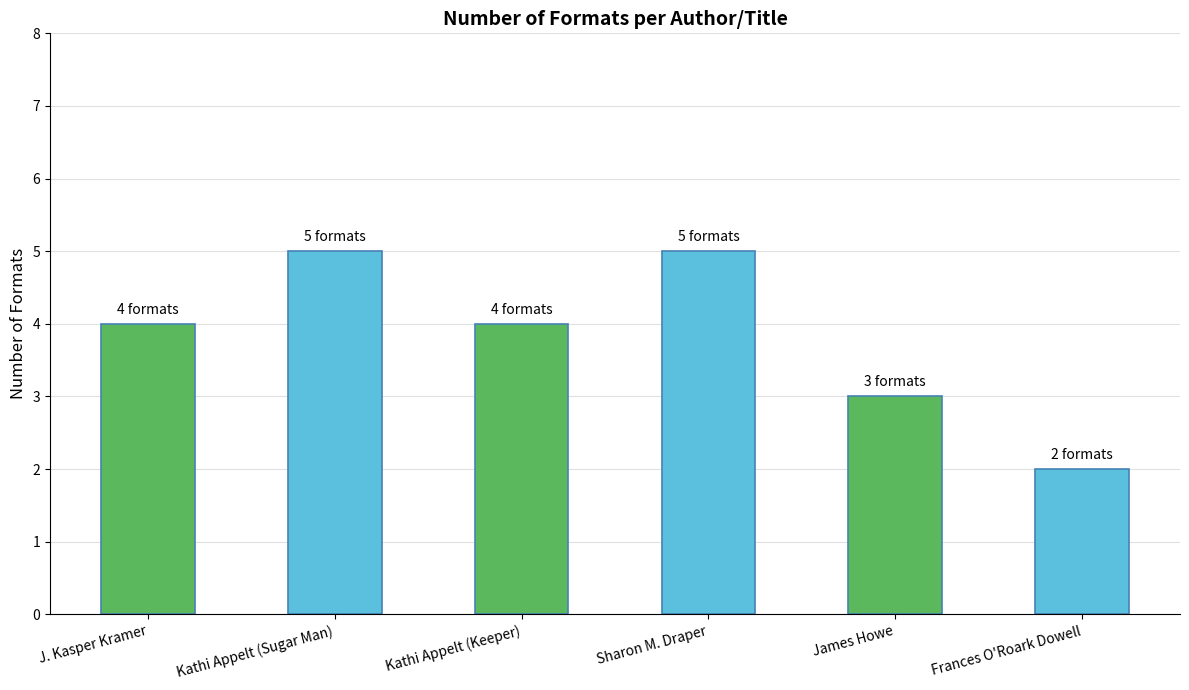

True or false: the data shows 5 at Kathi Appelt (Sugar Man).

True